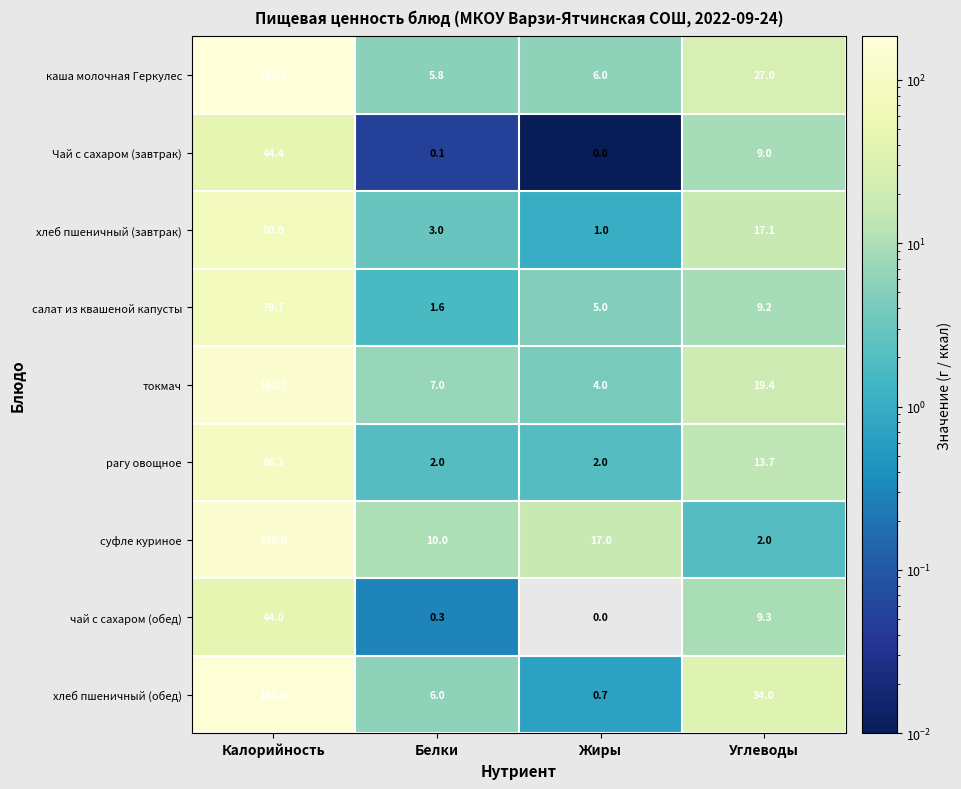

At which category is the sum across all series the highest?

Калорийность